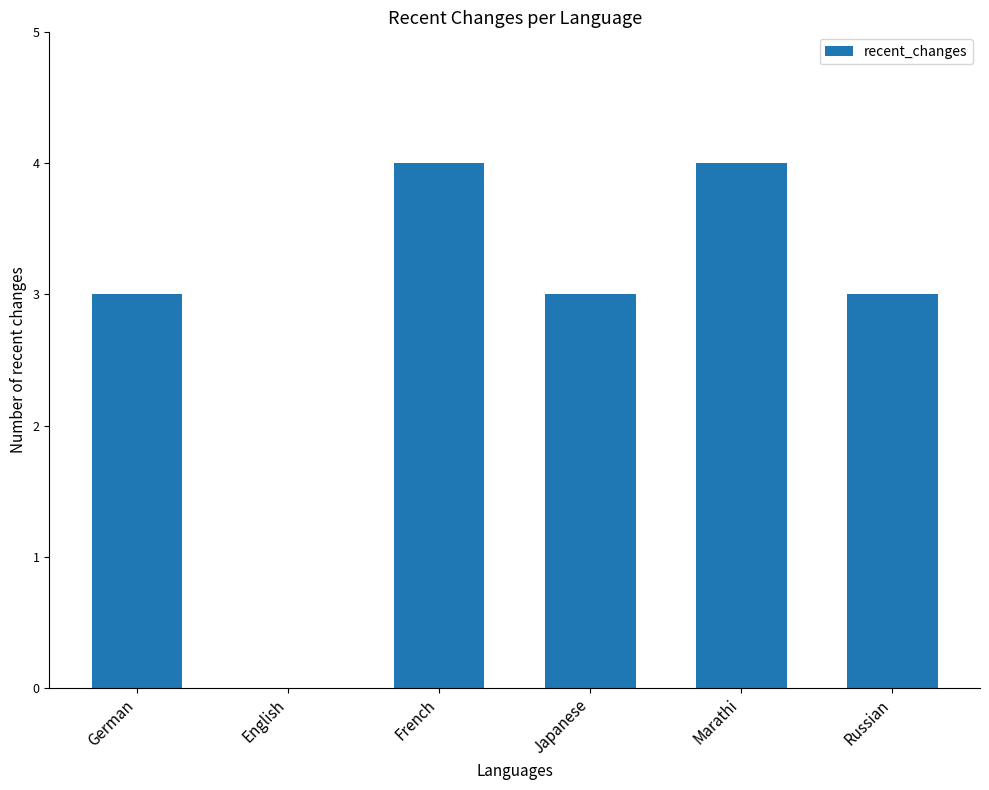

How many categories are shown in the chart?

6